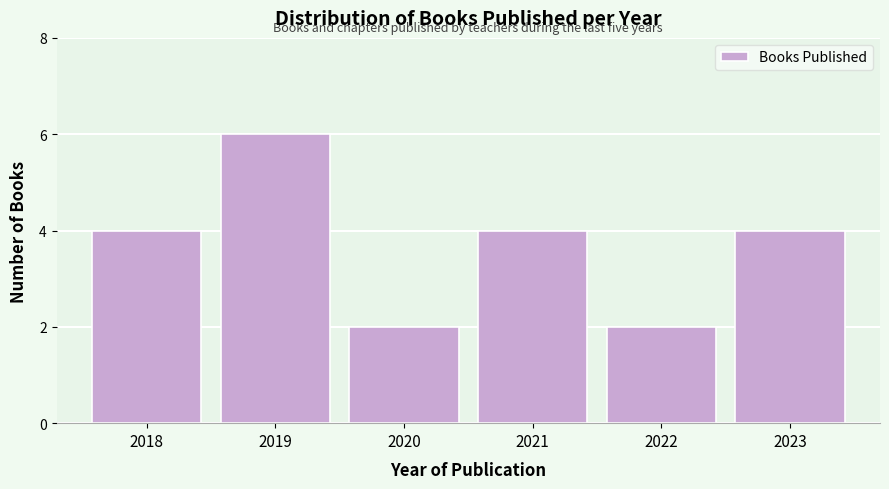

Reading left to right, what are all the values shown in this chart?

2018=4	2019=6	2020=2	2021=4	2022=2	2023=4